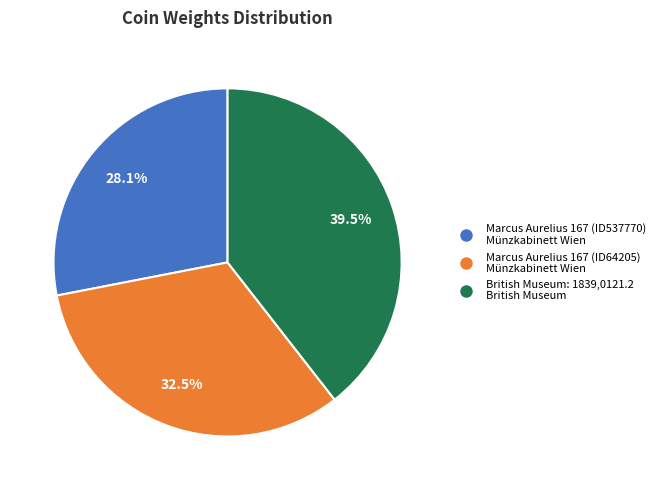

Which has a higher value, Marcus Aurelius 167 (ID64205) Münzkabinett Wien or British Museum: 1839,0121.2 British Museum?

British Museum: 1839,0121.2 British Museum